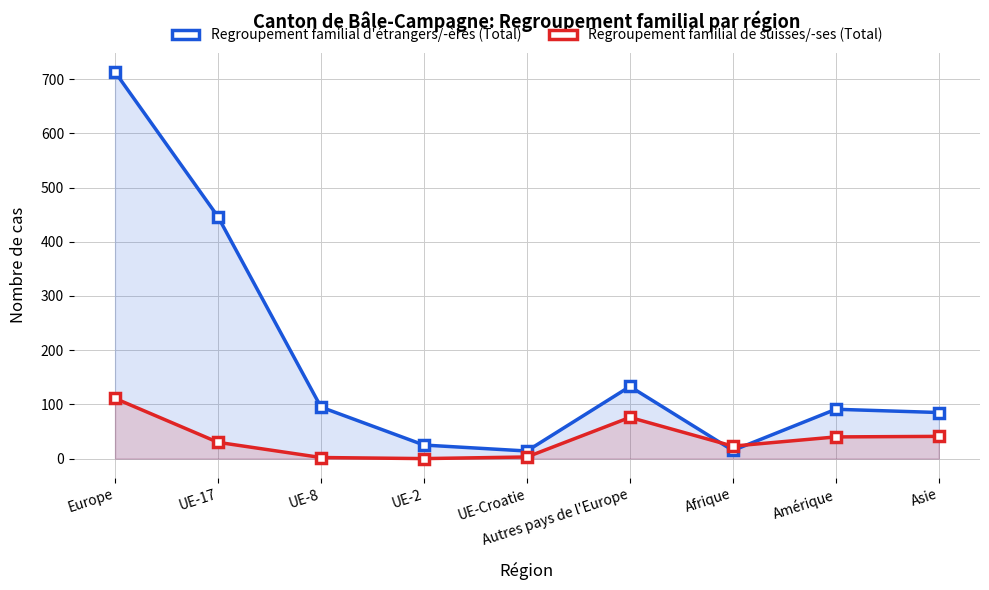

True or false: Regroupement familial de suisses/-ses (Total) and Regroupement familial d'étrangers/-ères (Total) intersect in this chart.

True